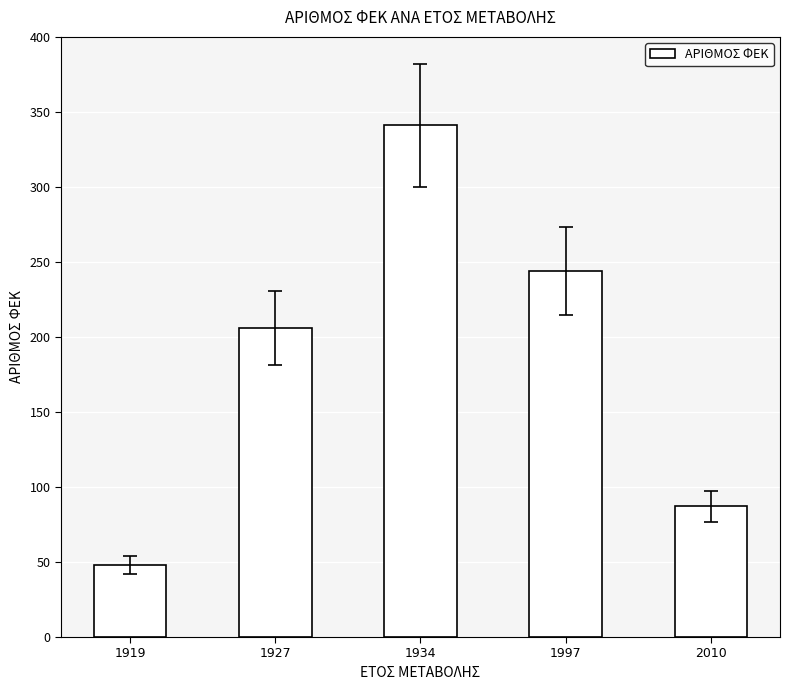

List the labels in order of value, smallest first.

1919, 2010, 1927, 1997, 1934